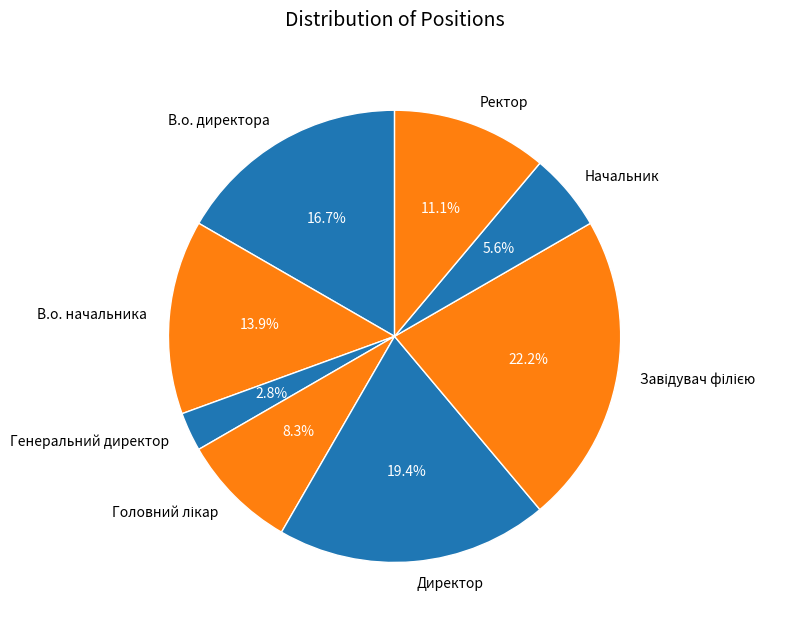

What is the ratio of the value at В.о. начальника to the value at Директор?

0.7